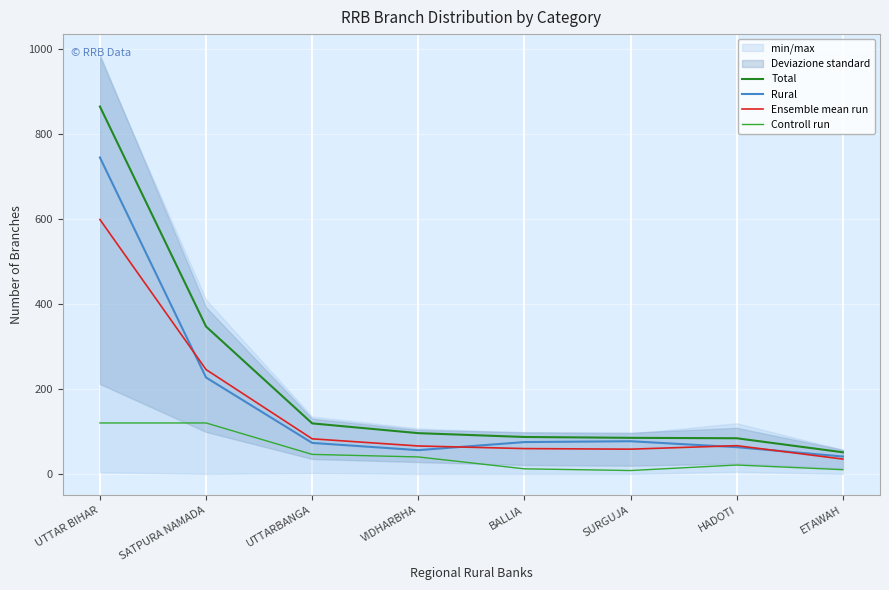

Is the value of Controll run at UTTAR BIHAR greater than the value of Total at SATPURA NAMADA?

No